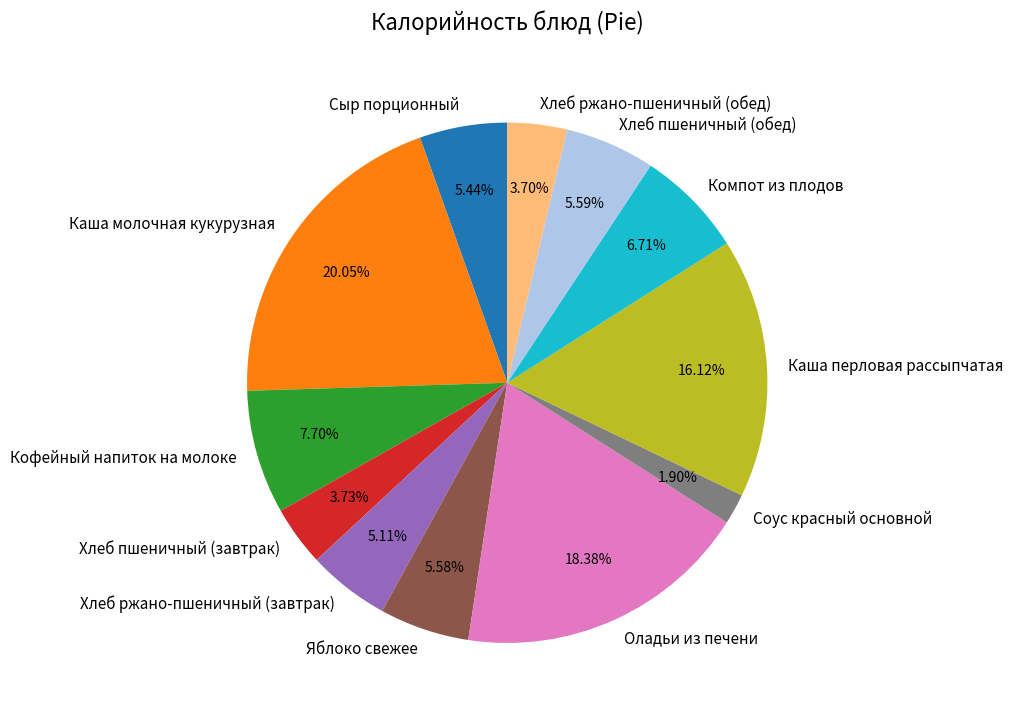

What percentage is the Хлеб ржано-пшеничный (завтрак) slice, to the nearest percent?

5%